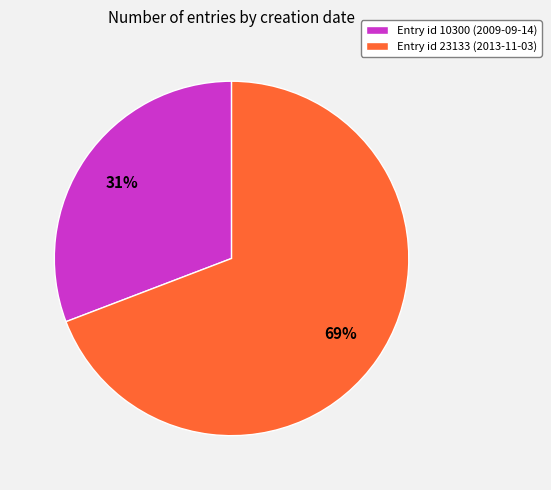

What is the largest slice in the pie chart?

Entry id 23133 (2013-11-03)